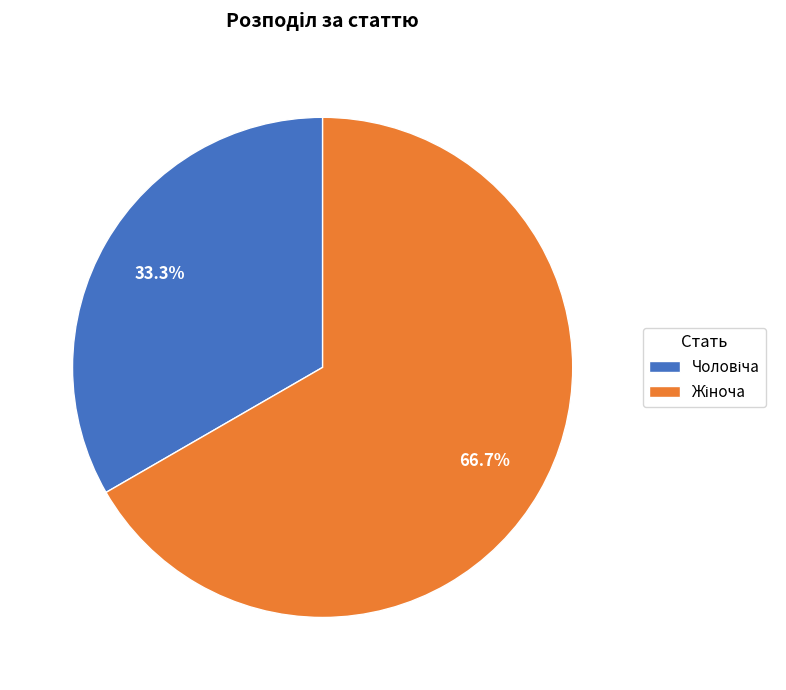

Is there any slice that represents more than half of the pie?

Yes